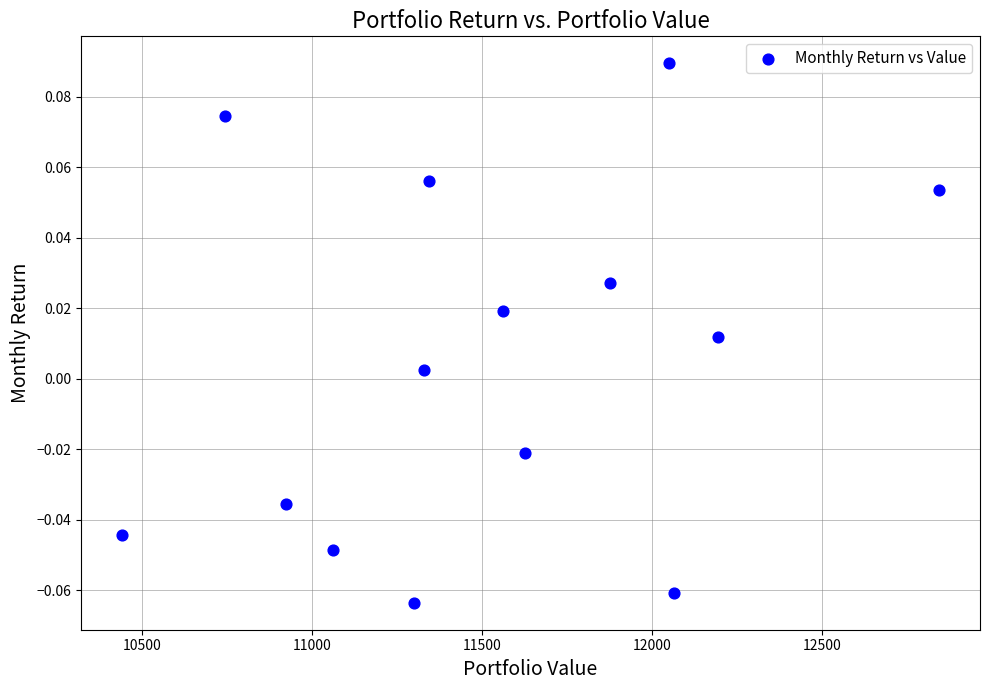

What is the range of X values (max minus min)?

2403.9